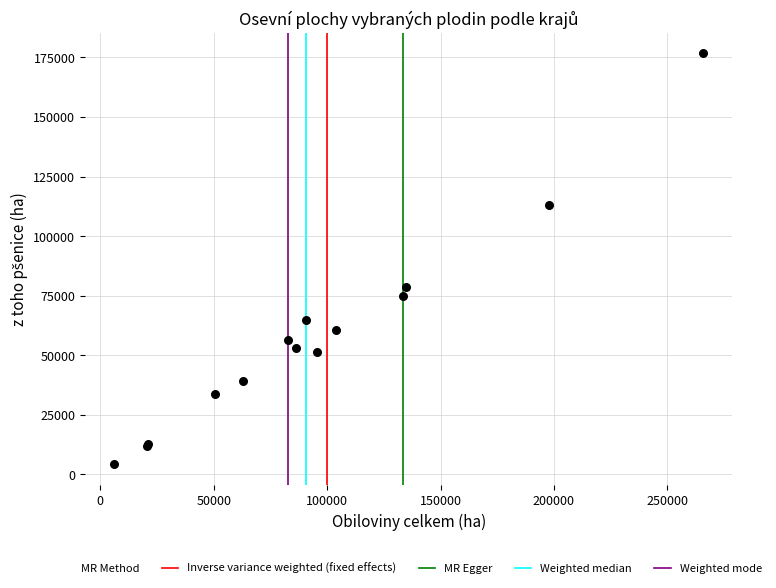

What Y value in the scatter plot is closest to 90537?

78814.4